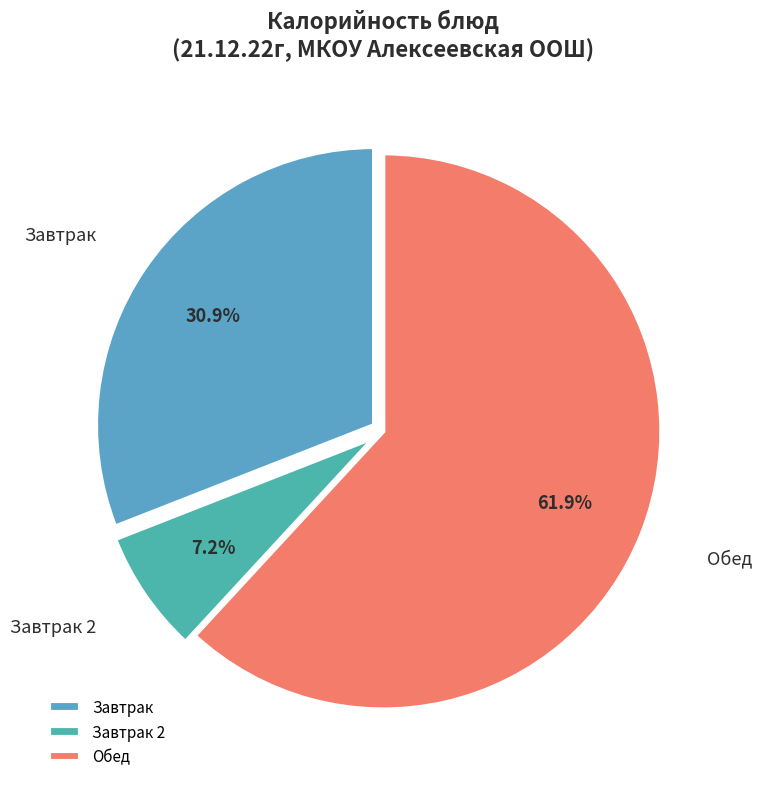

Approximately how many times larger is the value at Обед compared to Завтрак 2?

8.6